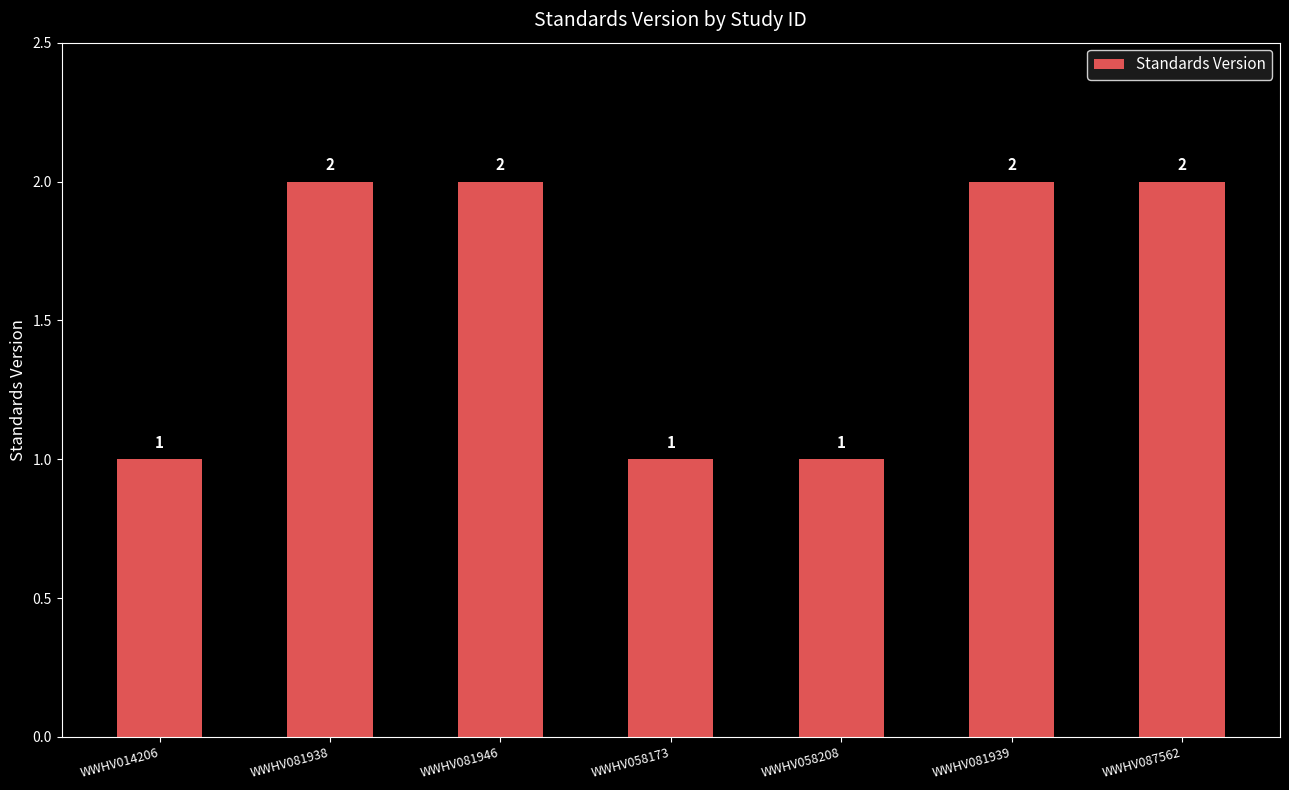

Reading left to right, list all the values displayed in this chart.

WWHV014206=1	WWHV081938=2	WWHV081946=2	WWHV058173=1	WWHV058208=1	WWHV081939=2	WWHV087562=2